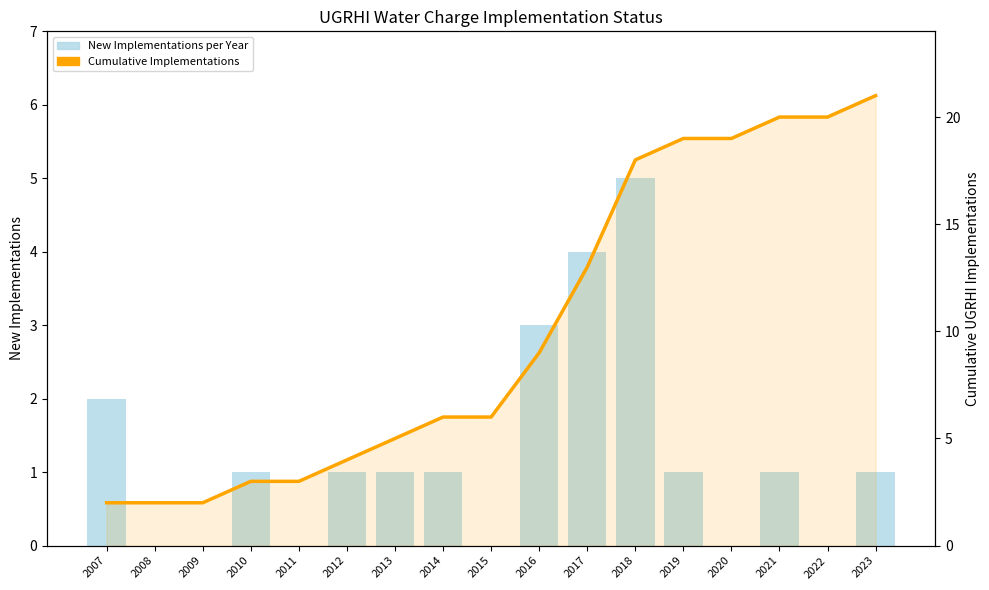

What is the difference between the second highest and second lowest values in the New Implementations per Year series?

4